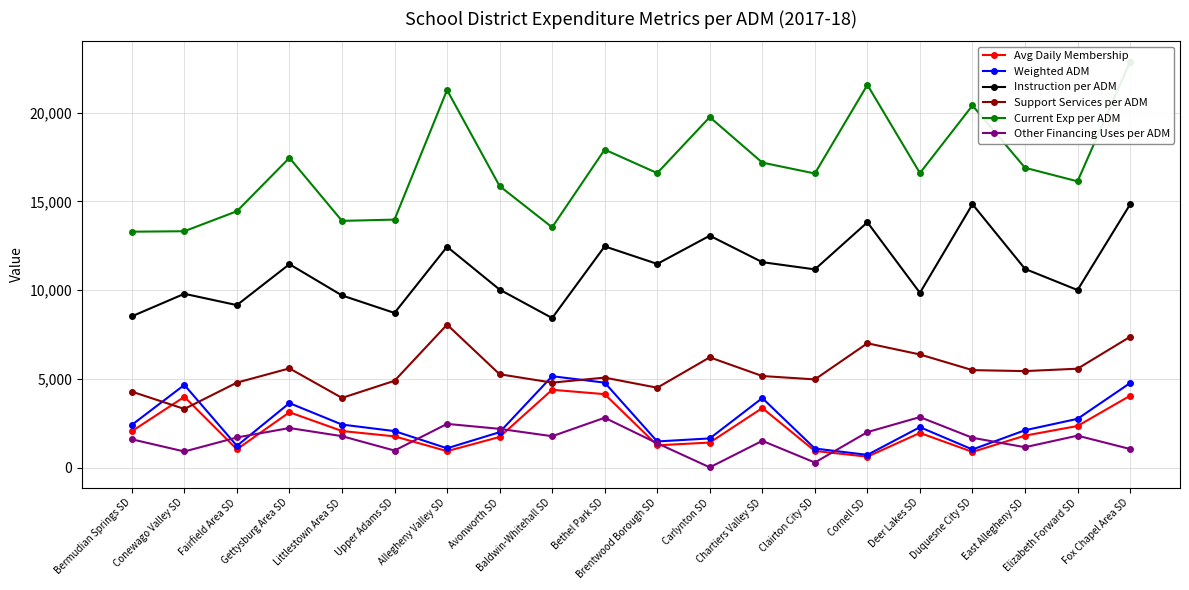

Is it true that Weighted ADM equals 2289.7 at Deer Lakes SD?

True